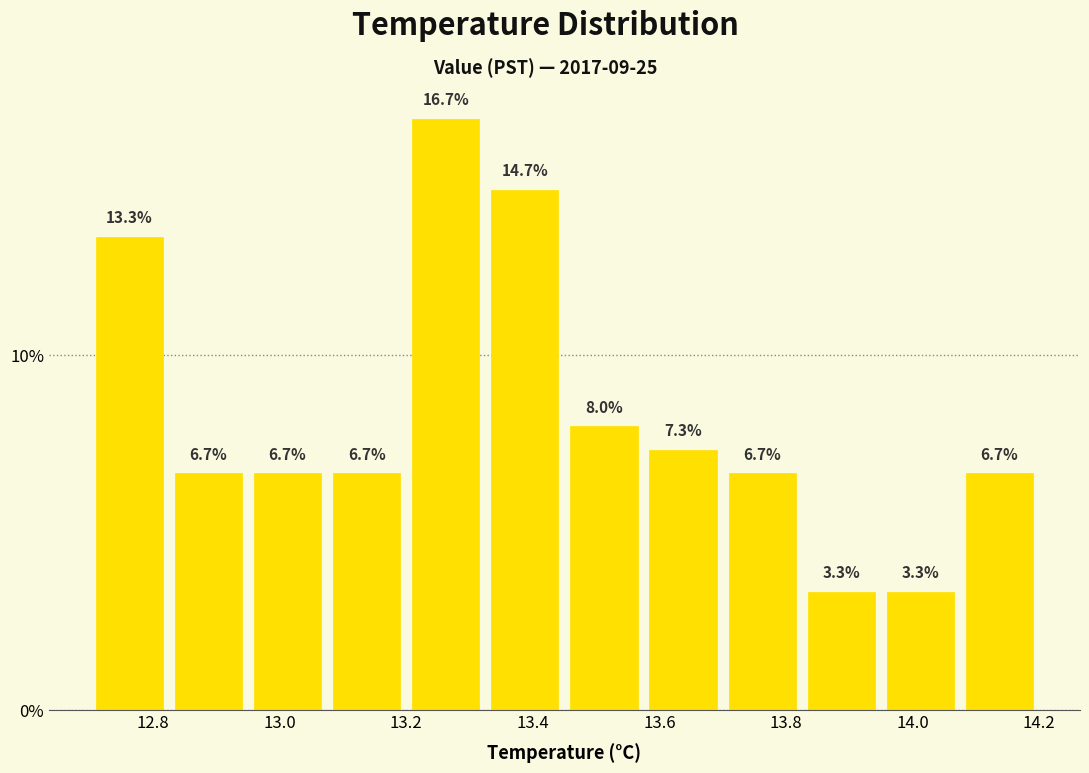

Reading left to right, list every bar in this chart as the range it spans on the x-axis followed by its height. The bar edges are not printed on the chart, so give them approximately, as read against the axis.

12.700 to 12.825: 13.3
12.825 to 12.950: 6.7
12.950 to 13.075: 6.7
13.075 to 13.200: 6.7
13.200 to 13.325: 16.7
13.325 to 13.450: 14.7
13.450 to 13.575: 8.0
13.575 to 13.700: 7.3
13.700 to 13.825: 6.7
13.825 to 13.950: 3.3
13.950 to 14.075: 3.3
14.075 to 14.200: 6.7